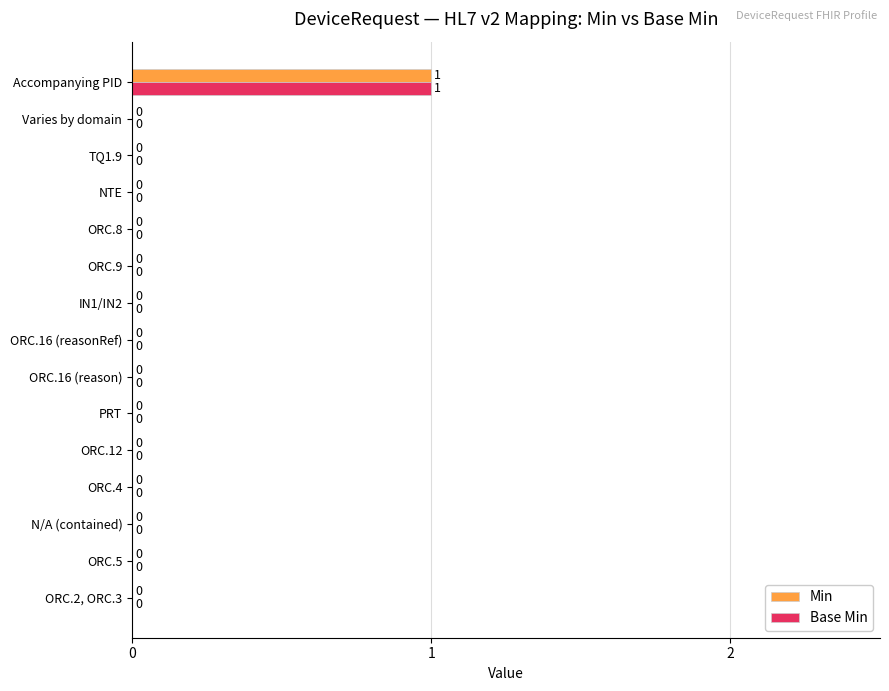

At which category is the sum across all series the highest?

Accompanying PID